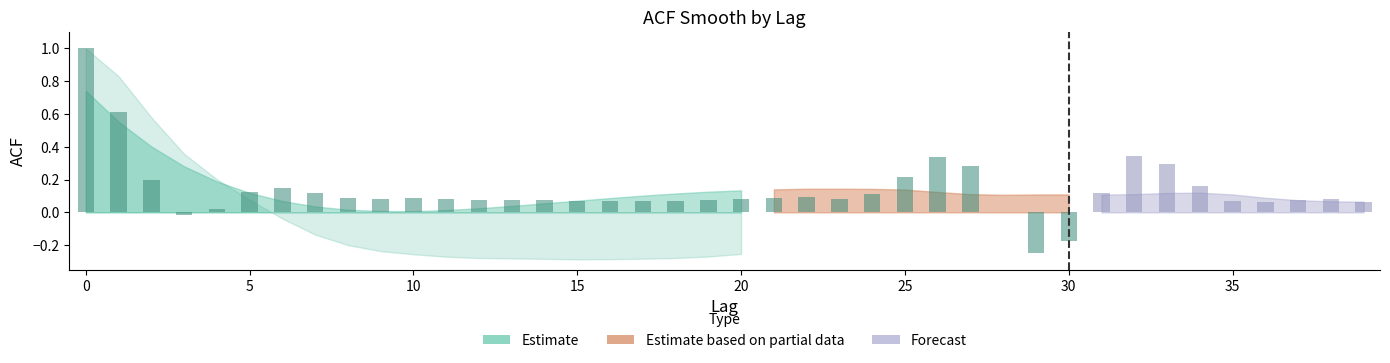

What is the maximum value shown in the chart?

1.0